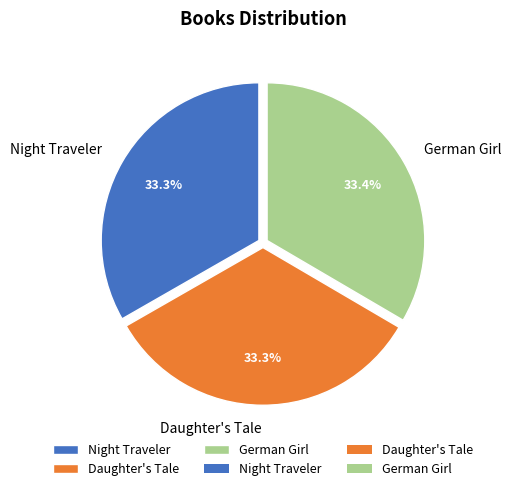

Is it true that German Girl is 43% of the pie?

False